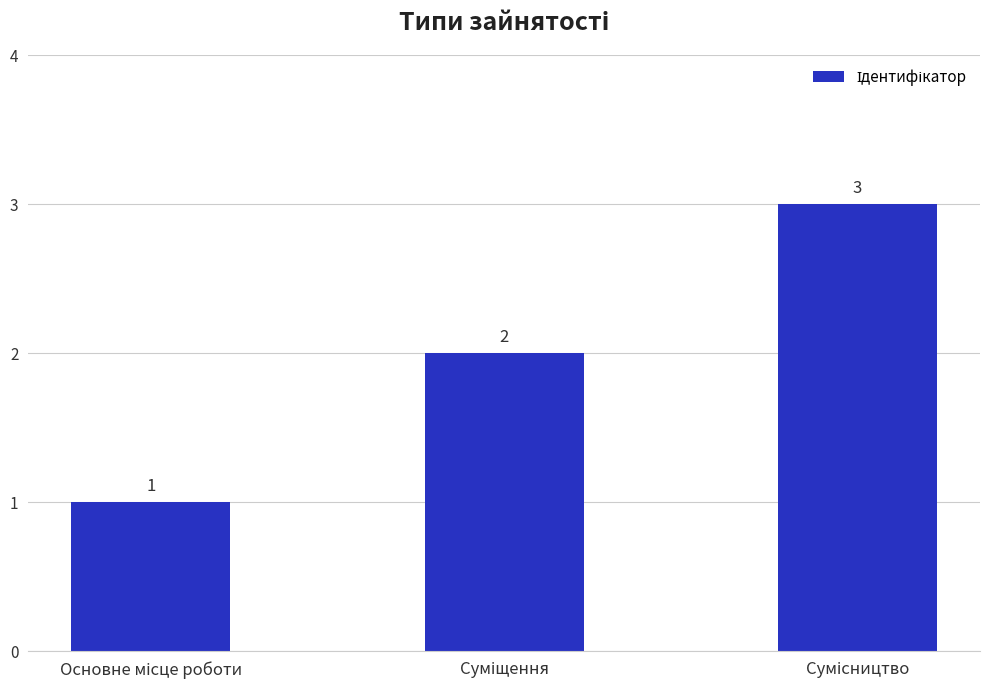

Count the values in the range 1 to 3.

3